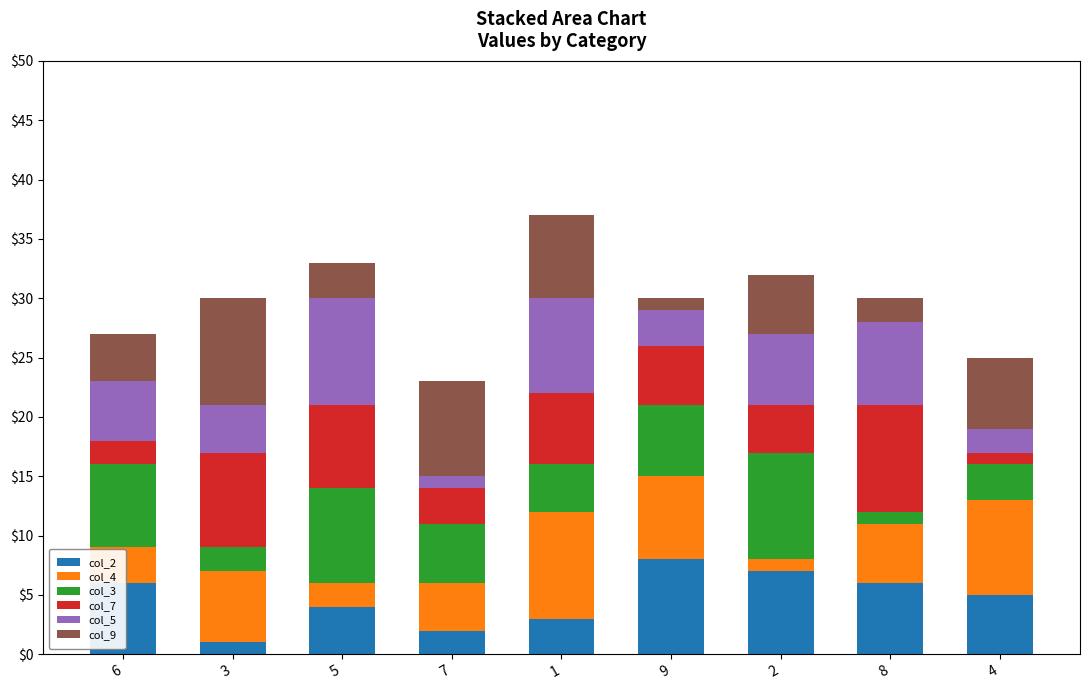

Are the bars grouped side by side (vs. stacked)?

No